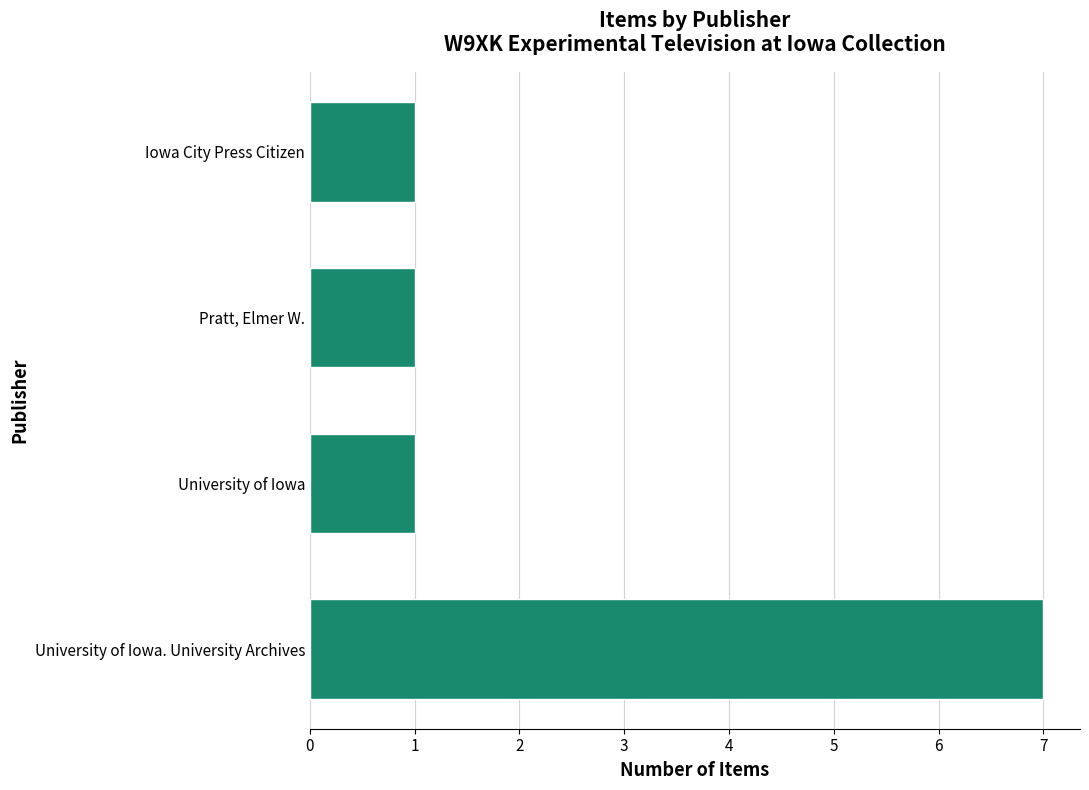

What is the difference between the maximum and minimum values?

6